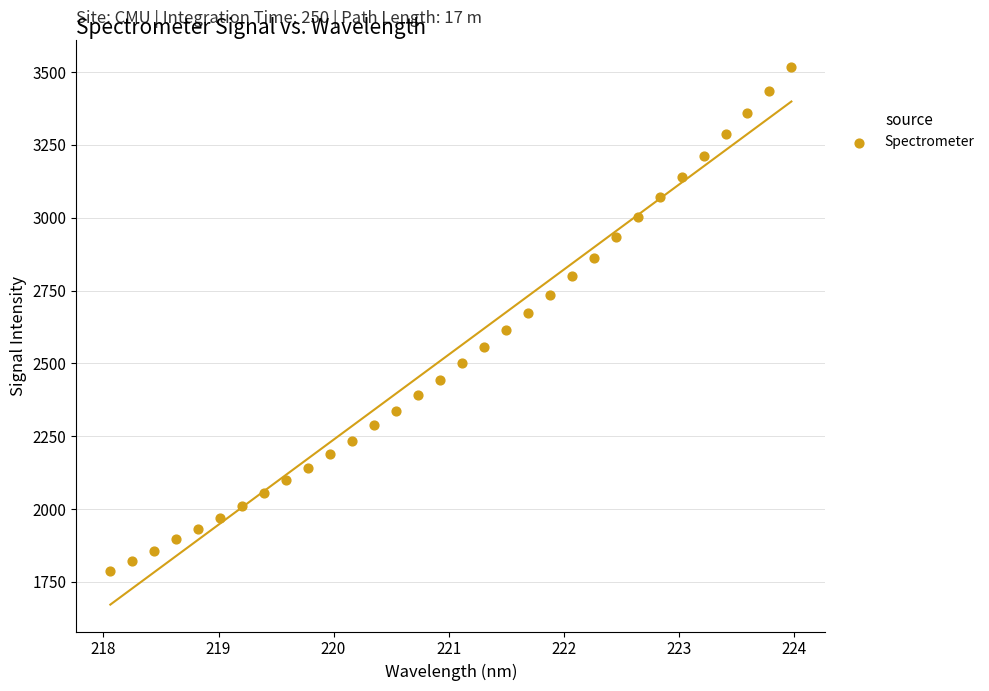

What is the range of Y values (max minus min)?

1732.9